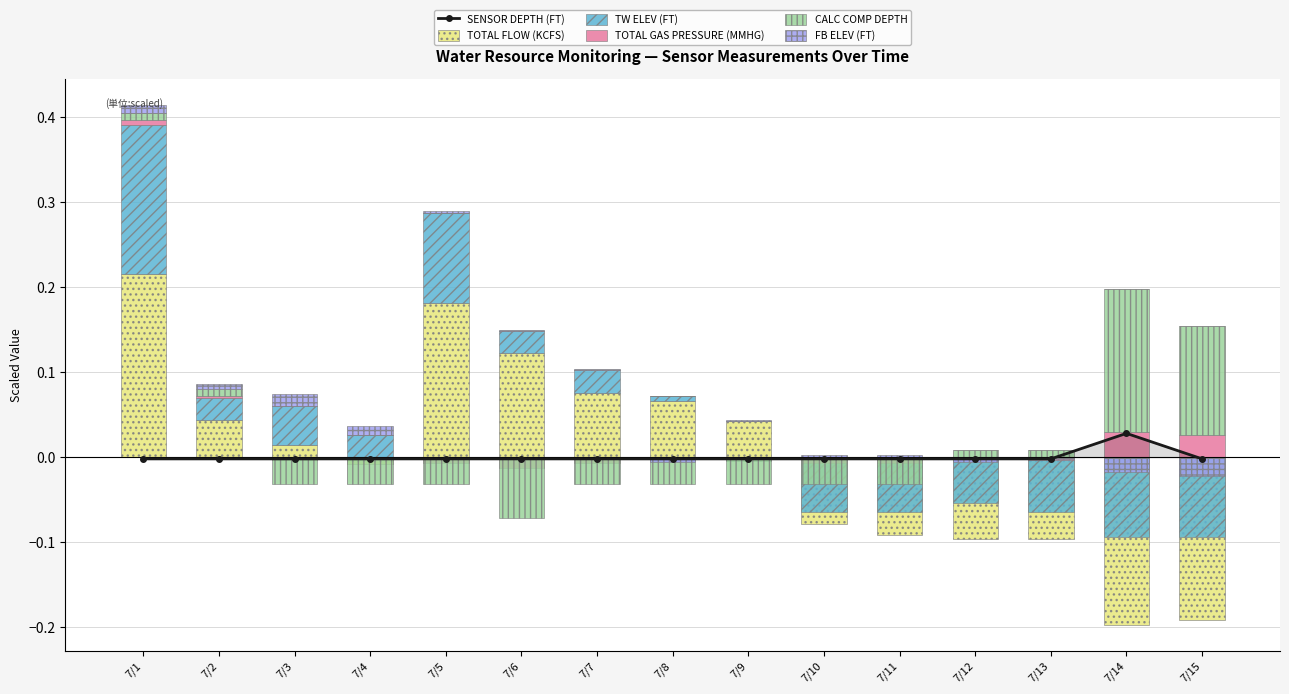

What is the value of the TW ELEV (FT) bar at the 5th from the left?

0.1